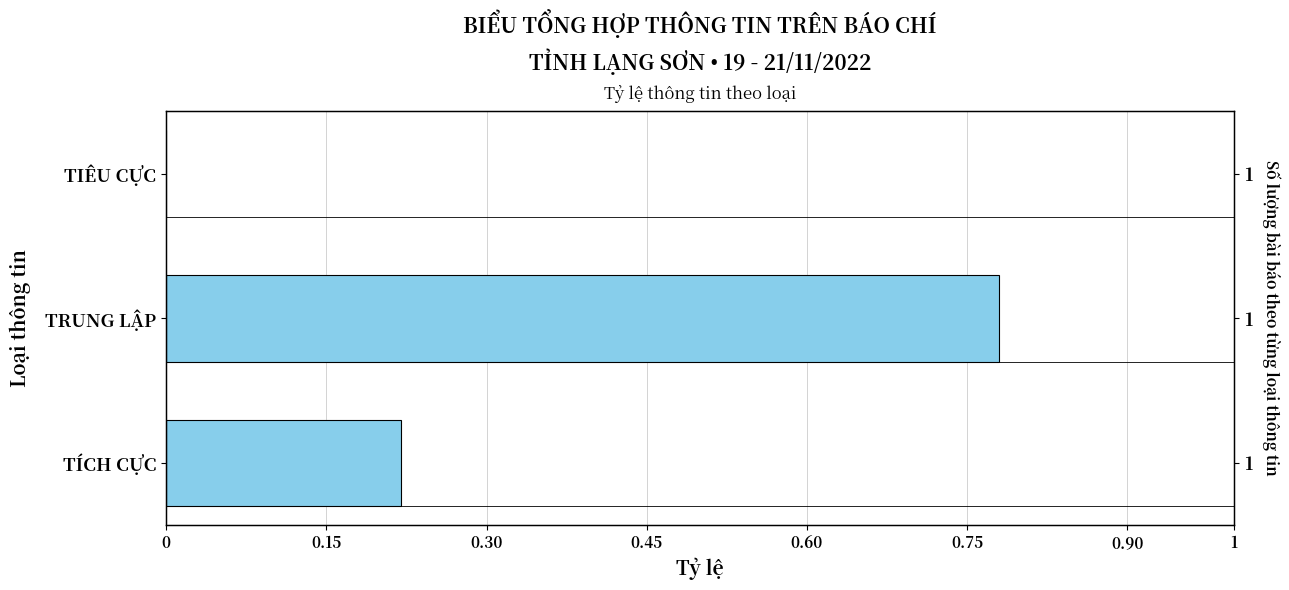

Count the number of categories in the chart.

3